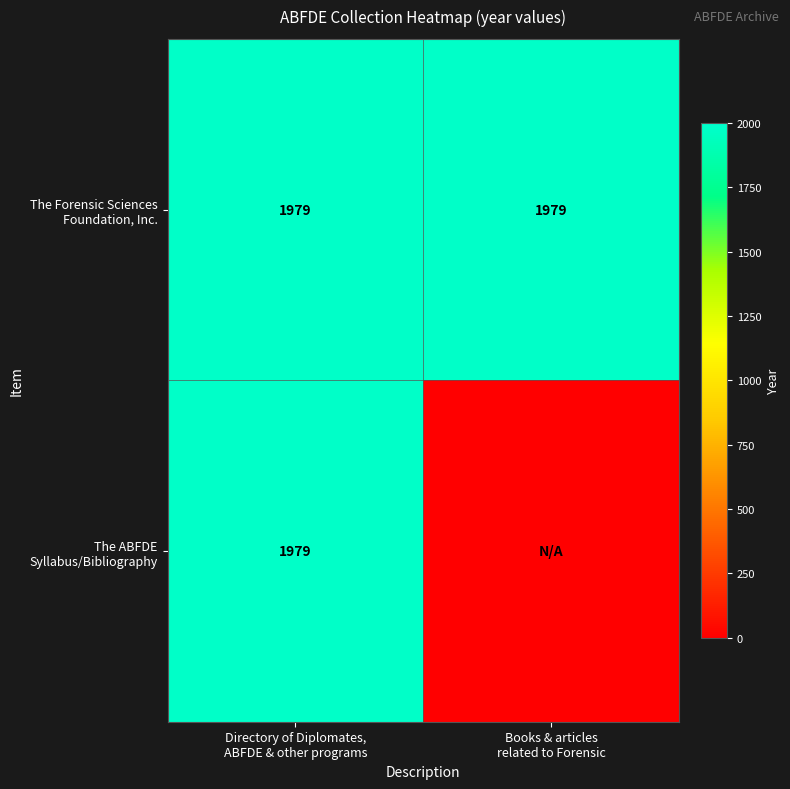

Between Directory of Diplomates,
ABFDE & other programs and Books & articles
related to Forensic, which is larger?

Directory of Diplomates,
ABFDE & other programs